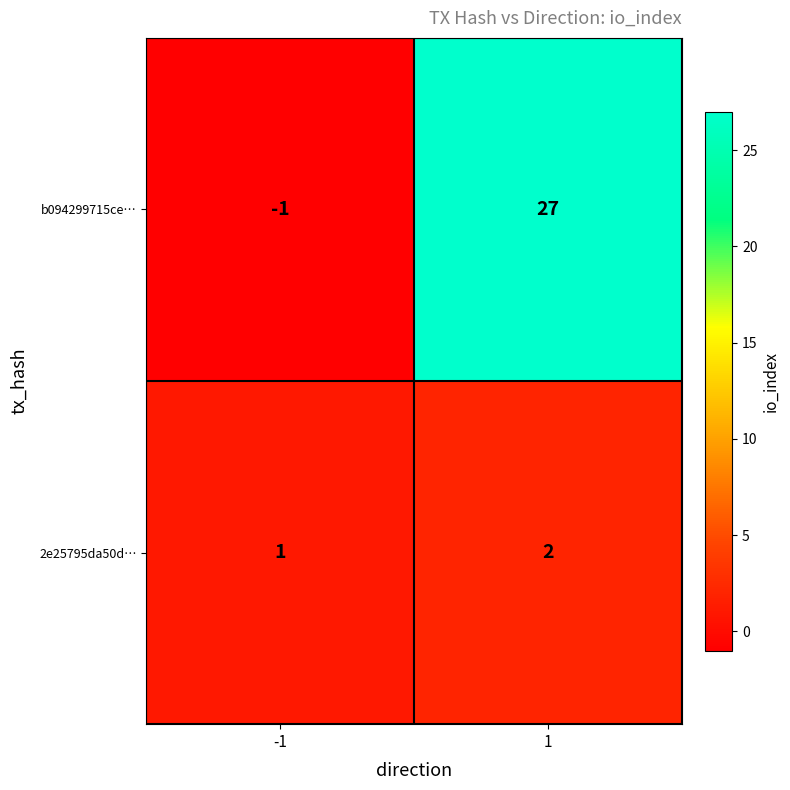

What is the sum of all b094299715ce… values?

26